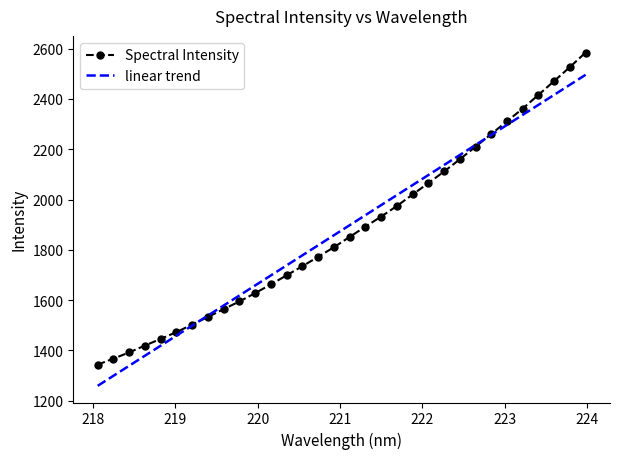

What is the highest value of the Spectral Intensity series?

2584.5